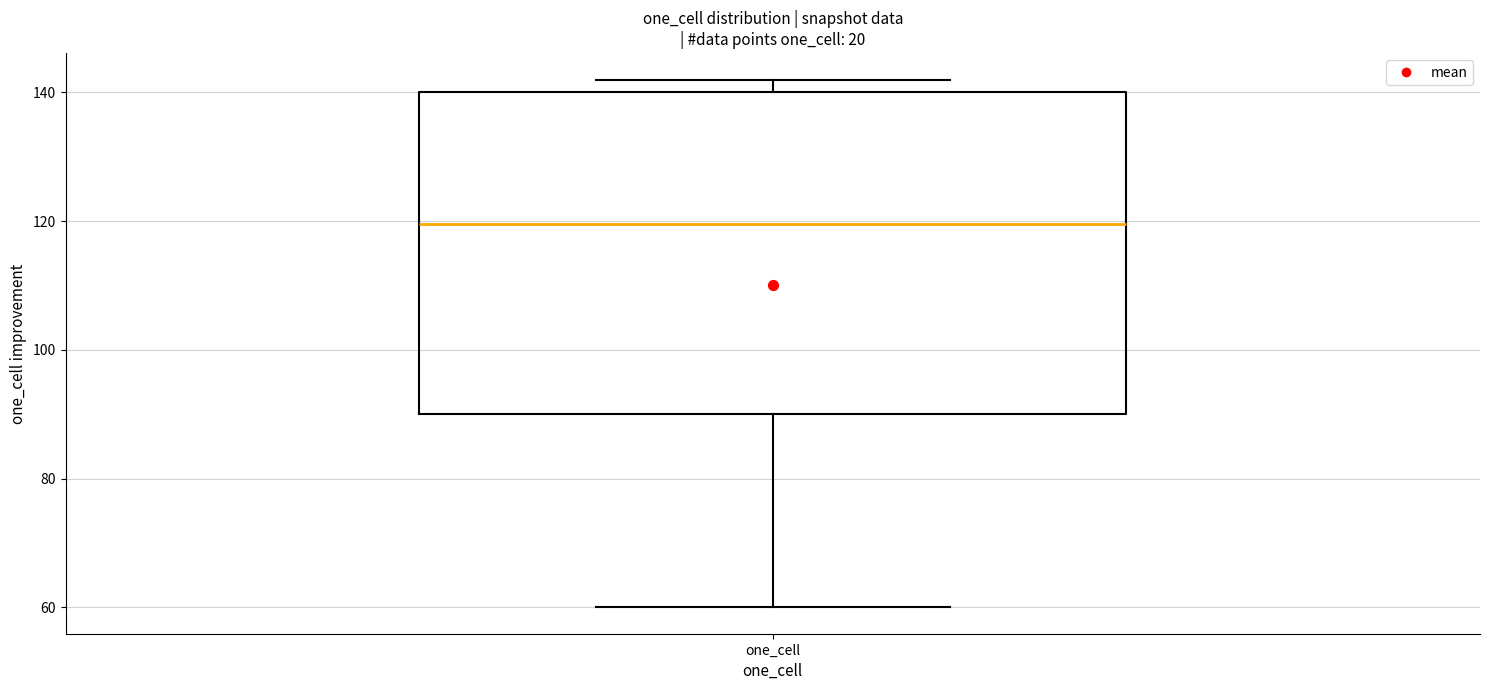

Where is the lower edge of the box for one_cell on the y-axis? The values are not printed on the chart, so give them approximately, as read against the axis.

90